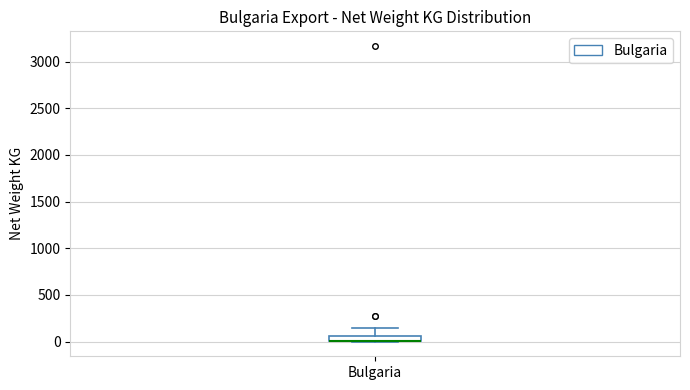

Where is the upper edge of the box for Bulgaria on the y-axis? The values are not printed on the chart, so give them approximately, as read against the axis.

50